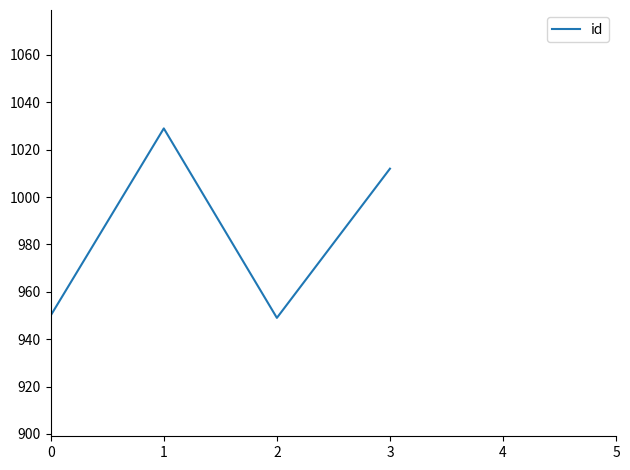

What is the maximum value shown in the chart?

1029